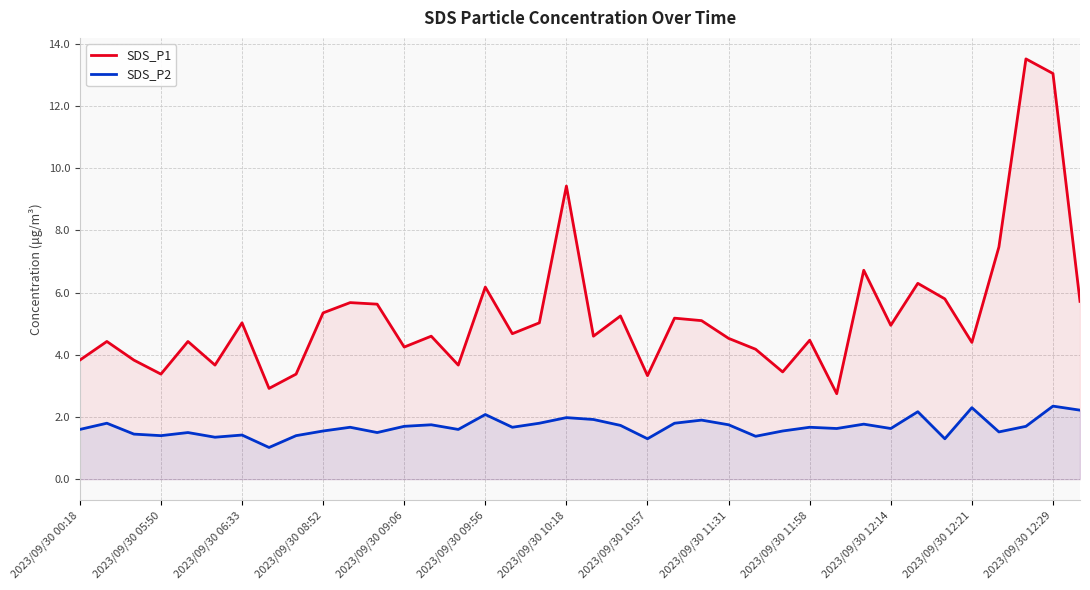

The value of SDS_P2 at 2023/09/30 10:57 is 0.3. True or false?

False